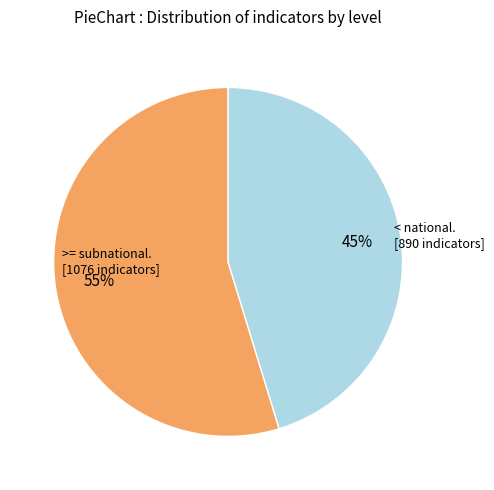

Does any single category account for the majority?

Yes